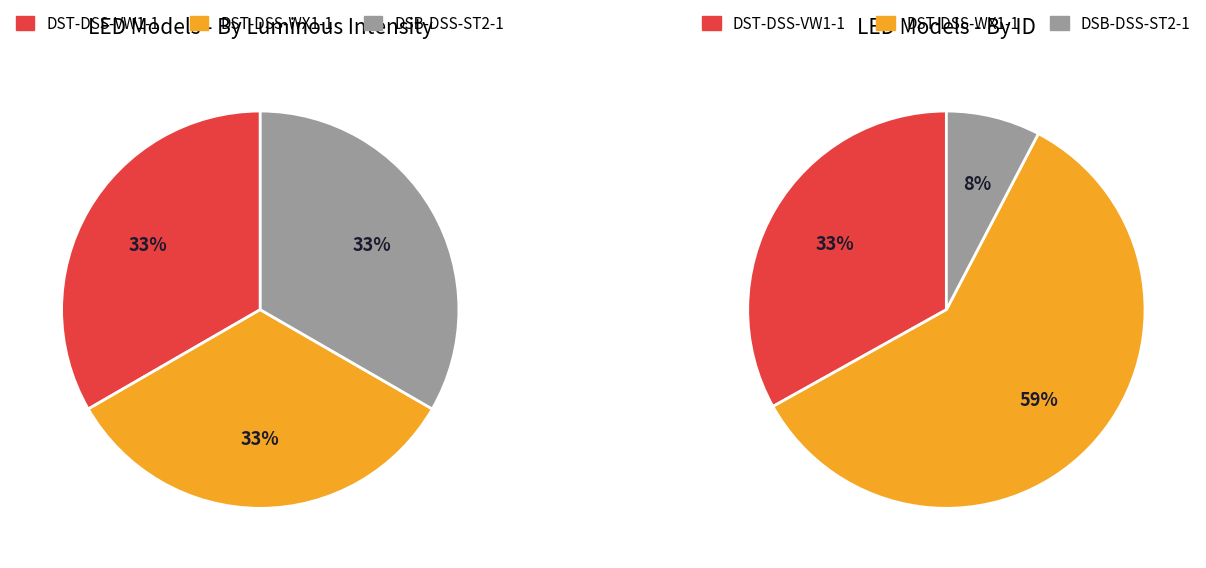

Is DSB-DSS-ST2-1 the majority of the pie?

No